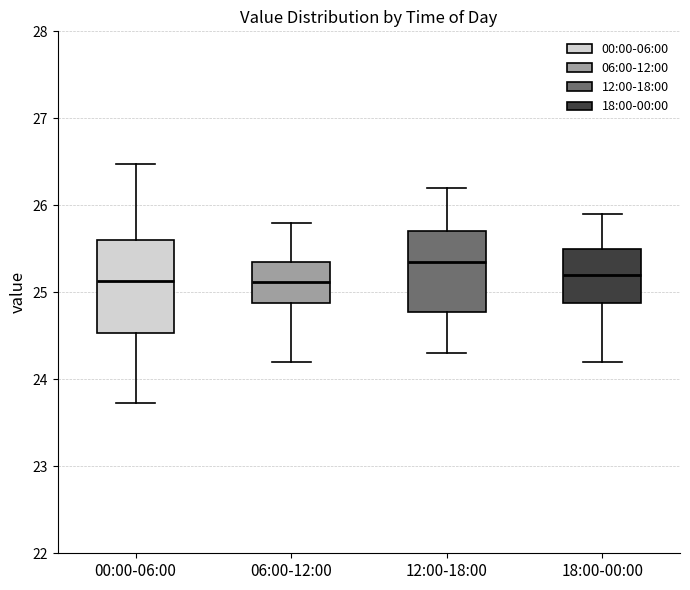

Which box is the tallest, from its lower edge to its upper edge?

00:00-06:00